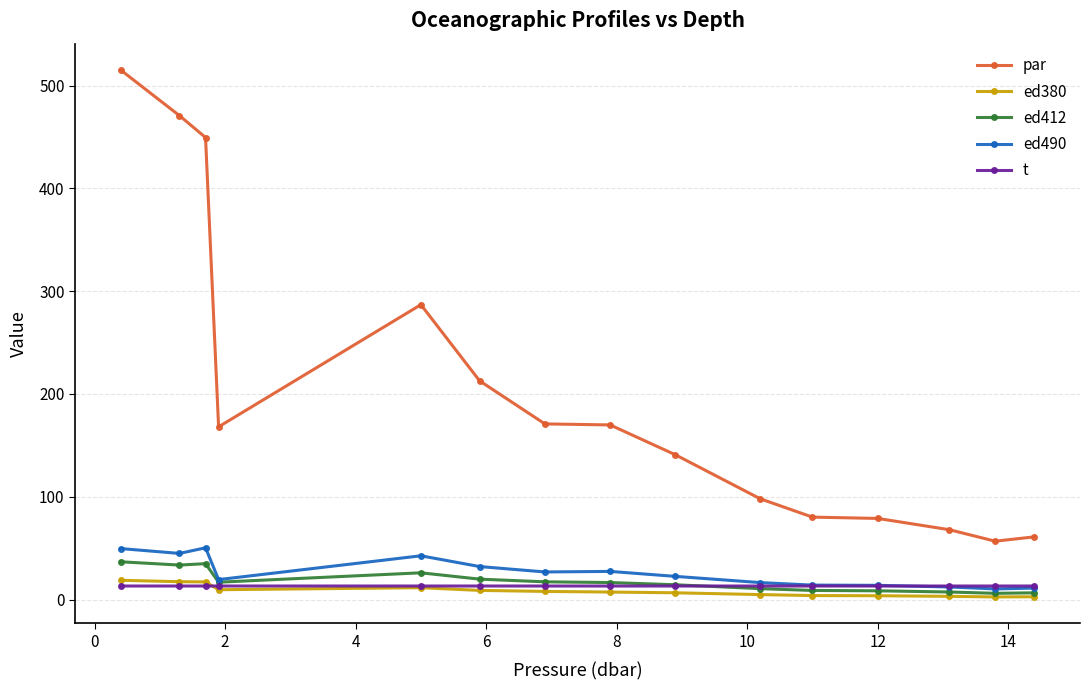

Does the chart display data point markers on the line(s)?

Yes